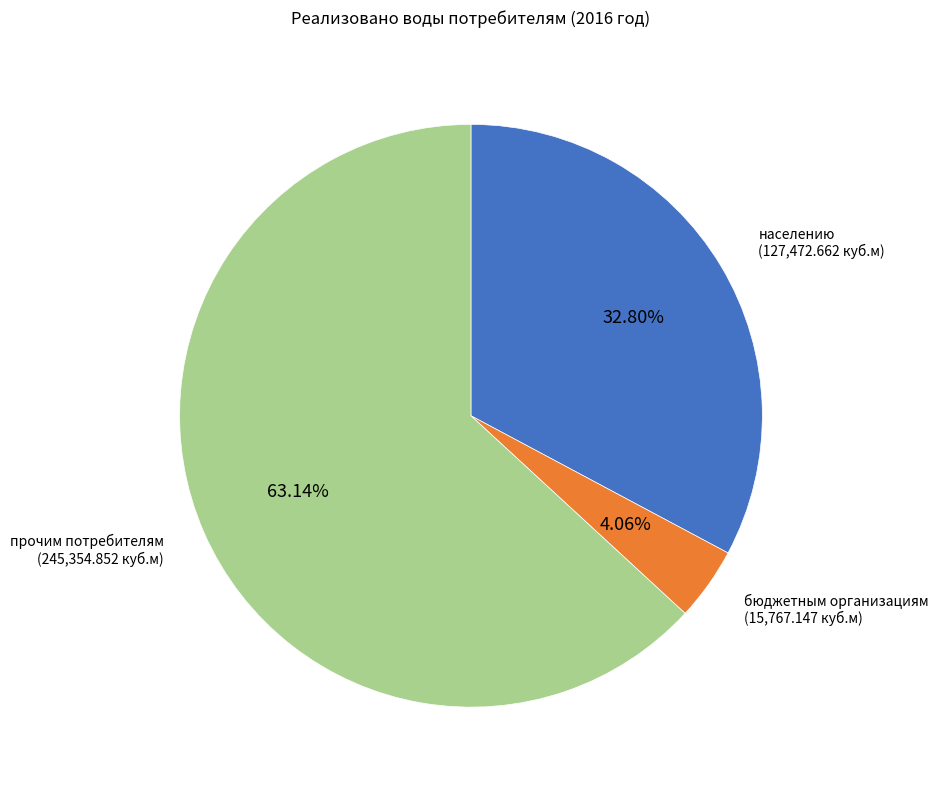

Which slice is the smallest?

бюджетным организациям